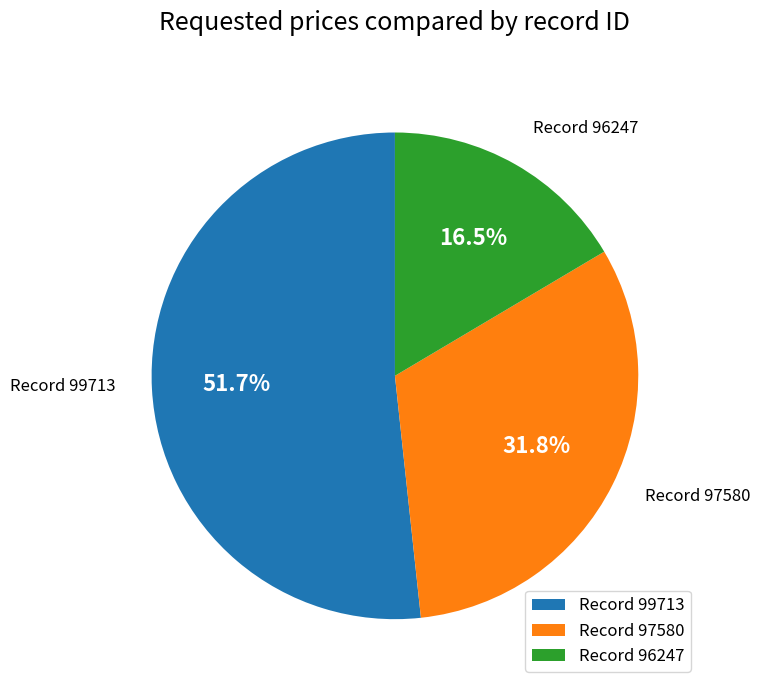

What is the smallest slice in the pie chart?

Record 96247